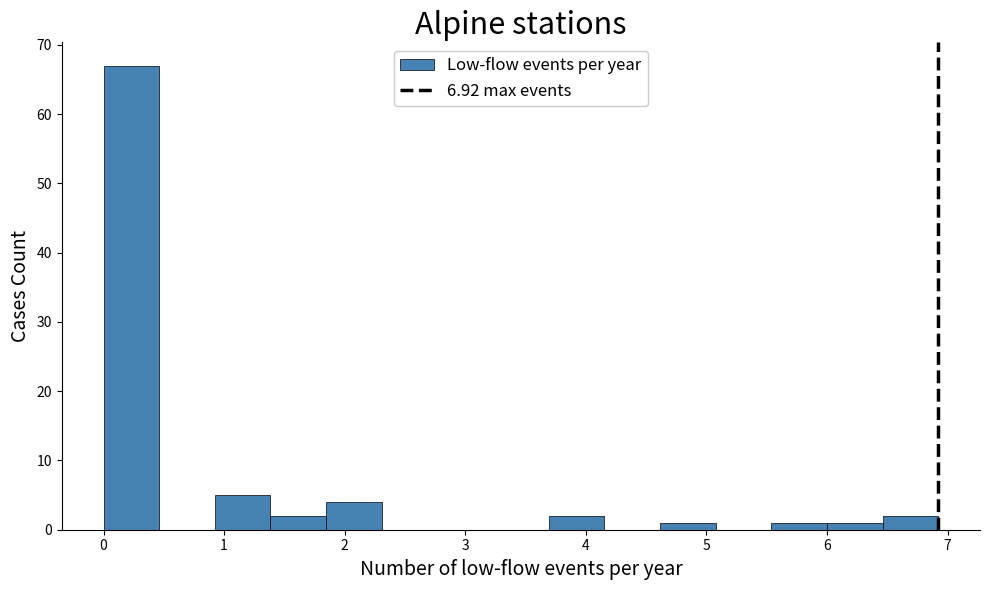

Reading left to right, transcribe this chart: for each bar, give the range it covers on the x-axis and its height. Neither the bar edges nor the heights are printed on the chart, so give them approximately, as read against the axes.

0.0 to 0.5: 67
0.5 to 0.9: 0
0.9 to 1.4: 5
1.4 to 1.8: 2
1.8 to 2.3: 4
2.3 to 2.8: 0
2.8 to 3.2: 0
3.2 to 3.7: 0
3.7 to 4.2: 2
4.2 to 4.6: 0
4.6 to 5.1: 1
5.1 to 5.5: 0
5.5 to 6.0: 1
6.0 to 6.5: 1
6.5 to 6.9: 2